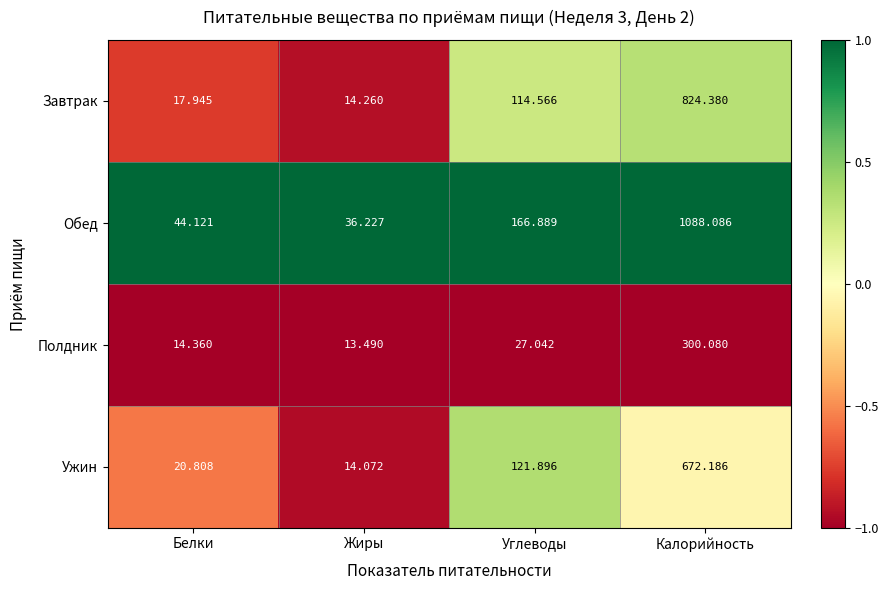

At which category is the sum across all series the highest?

Калорийность